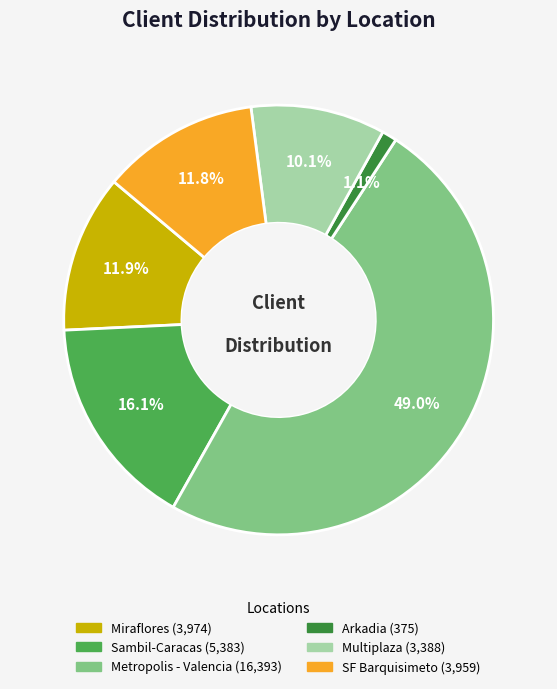

Which has a higher value, Arkadia or Sambil-Caracas?

Sambil-Caracas